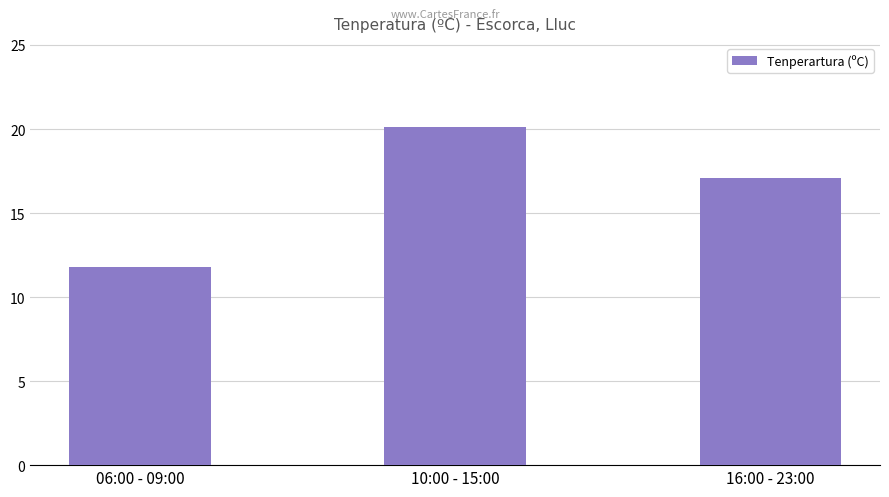

What is the approximate value at 16:00 - 23:00?

17.1